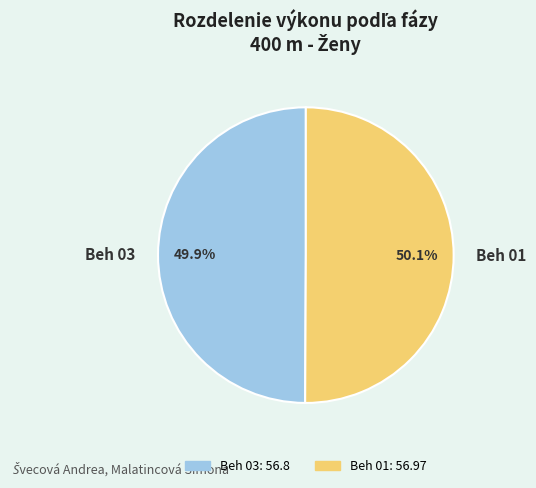

What is the ratio of the value at Beh 01 to the value at Beh 03?

1.0